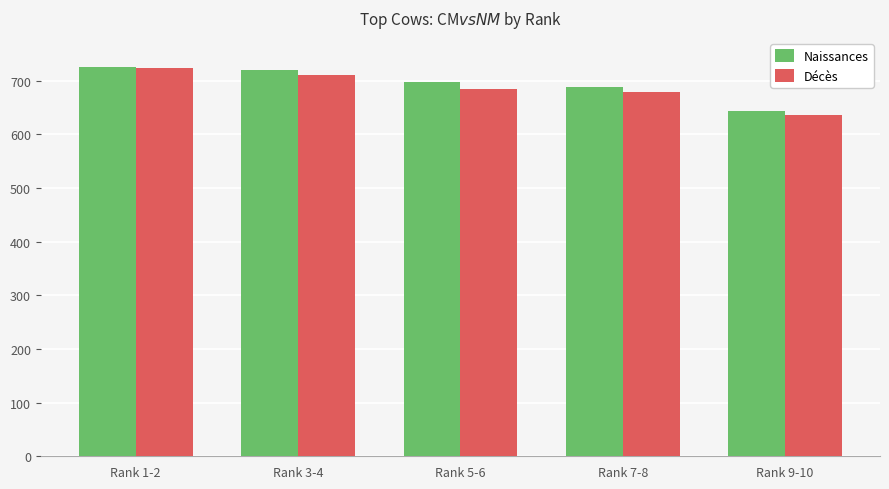

What is the difference between the maximum and minimum values in the Décès series?

88